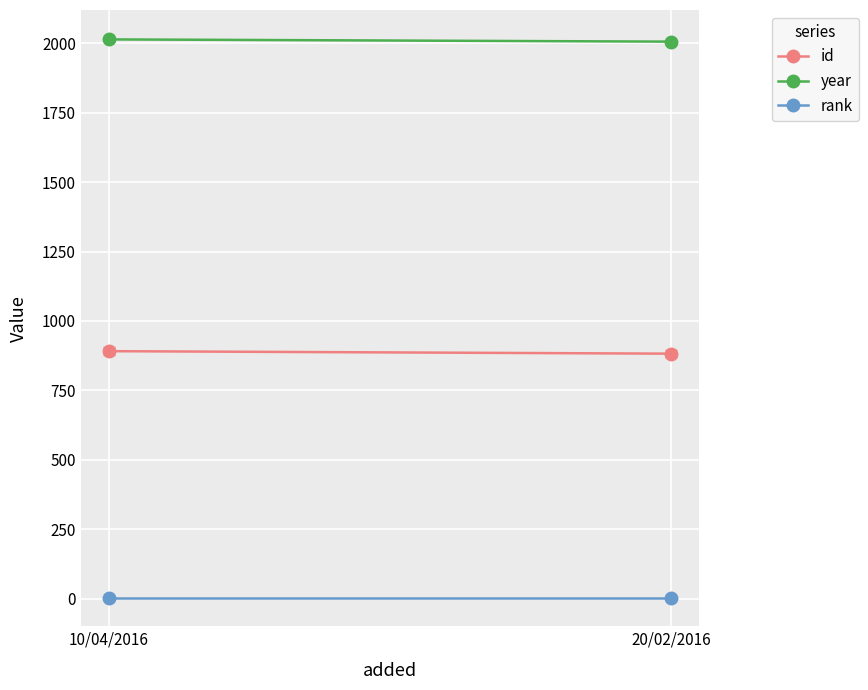

Reading right to left, transcribe all the data shown in this chart.

id: 882	891
year: 2006	2014
rank: 1	1